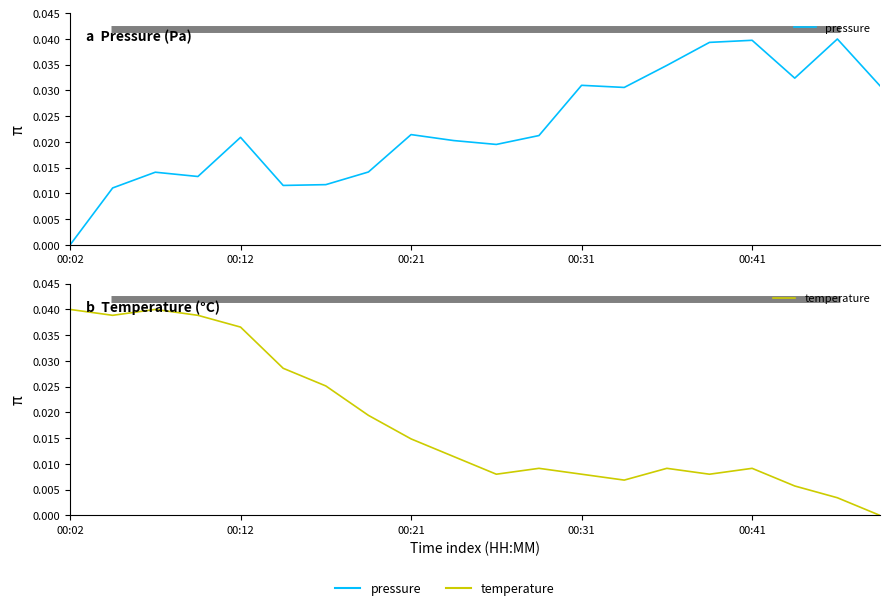

How many intersections are there between temperature and pressure?

1